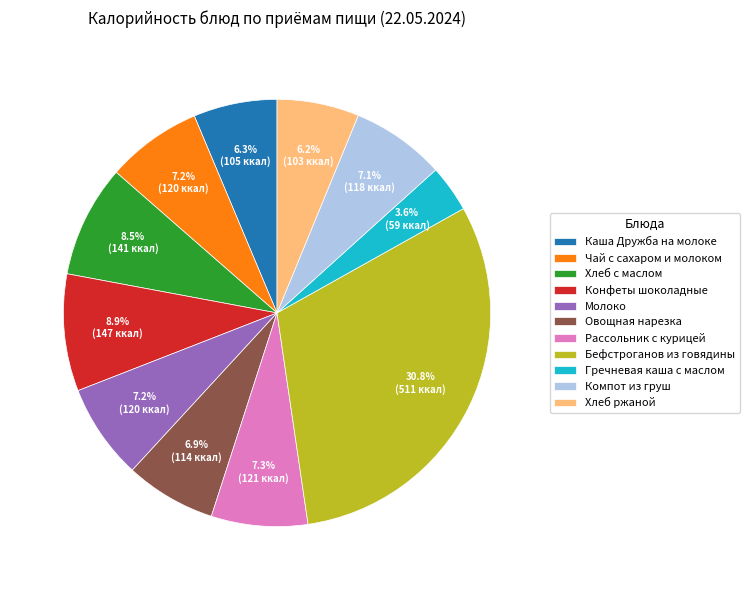

Is there any slice that represents more than half of the pie?

No